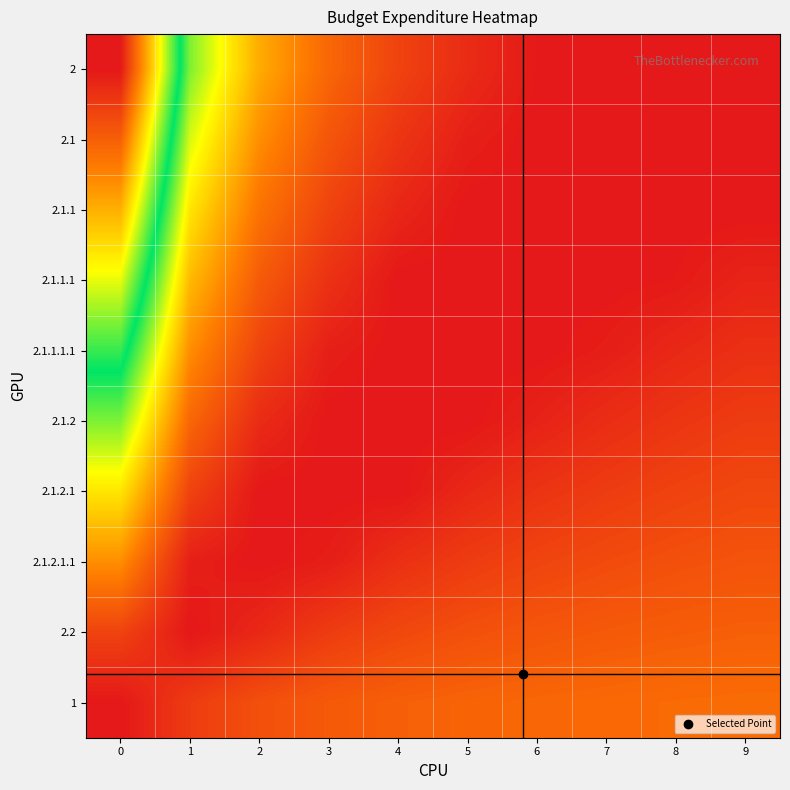

At which category does the chart reach its minimum across all series?

7